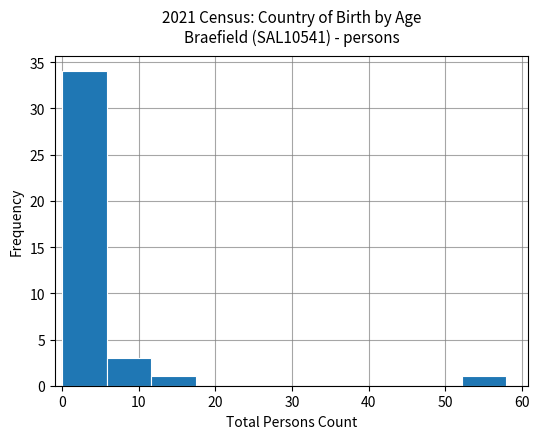

Reading left to right, list every bar in this chart as the range it spans on the x-axis followed by its height. Neither the bar edges nor the heights are printed on the chart, so give them approximately, as read against the axes.

0.0 to 5.8: 34
5.8 to 11.6: 3
11.6 to 17.4: 1
17.4 to 23.2: 0
23.2 to 29.0: 0
29.0 to 34.8: 0
34.8 to 40.6: 0
40.6 to 46.4: 0
46.4 to 52.2: 0
52.2 to 58.0: 1